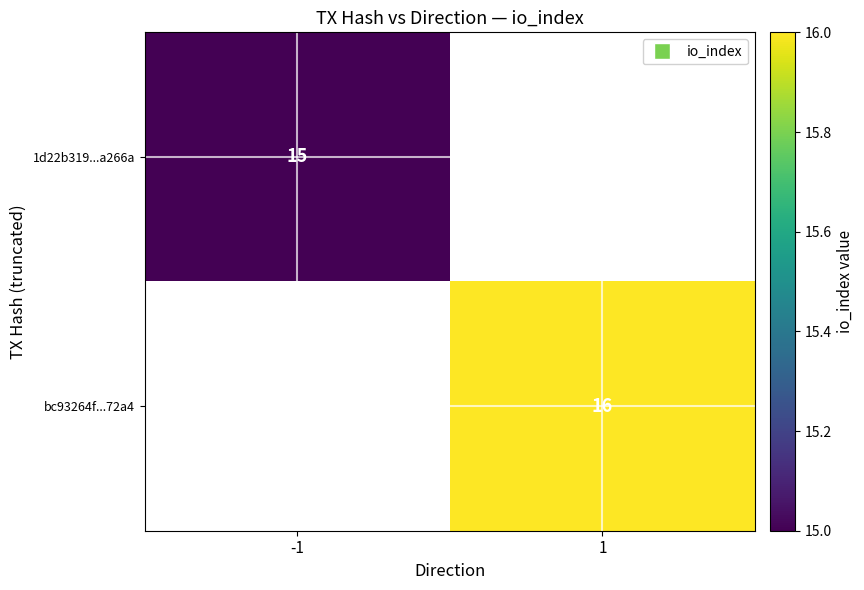

At which category does the chart reach its minimum across all series?

-1